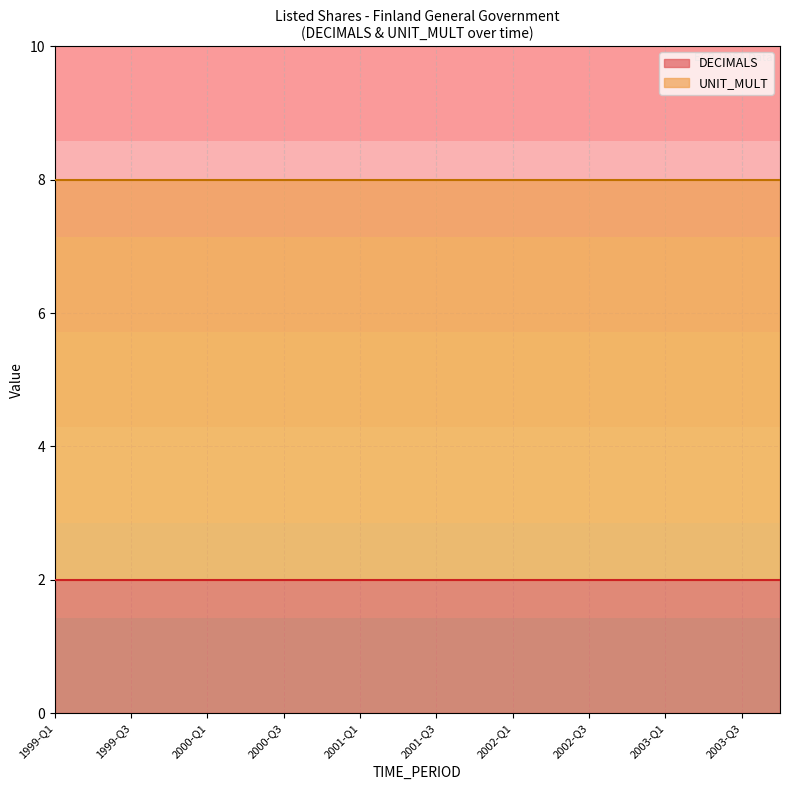

What position from the right is 2000-Q2?

15